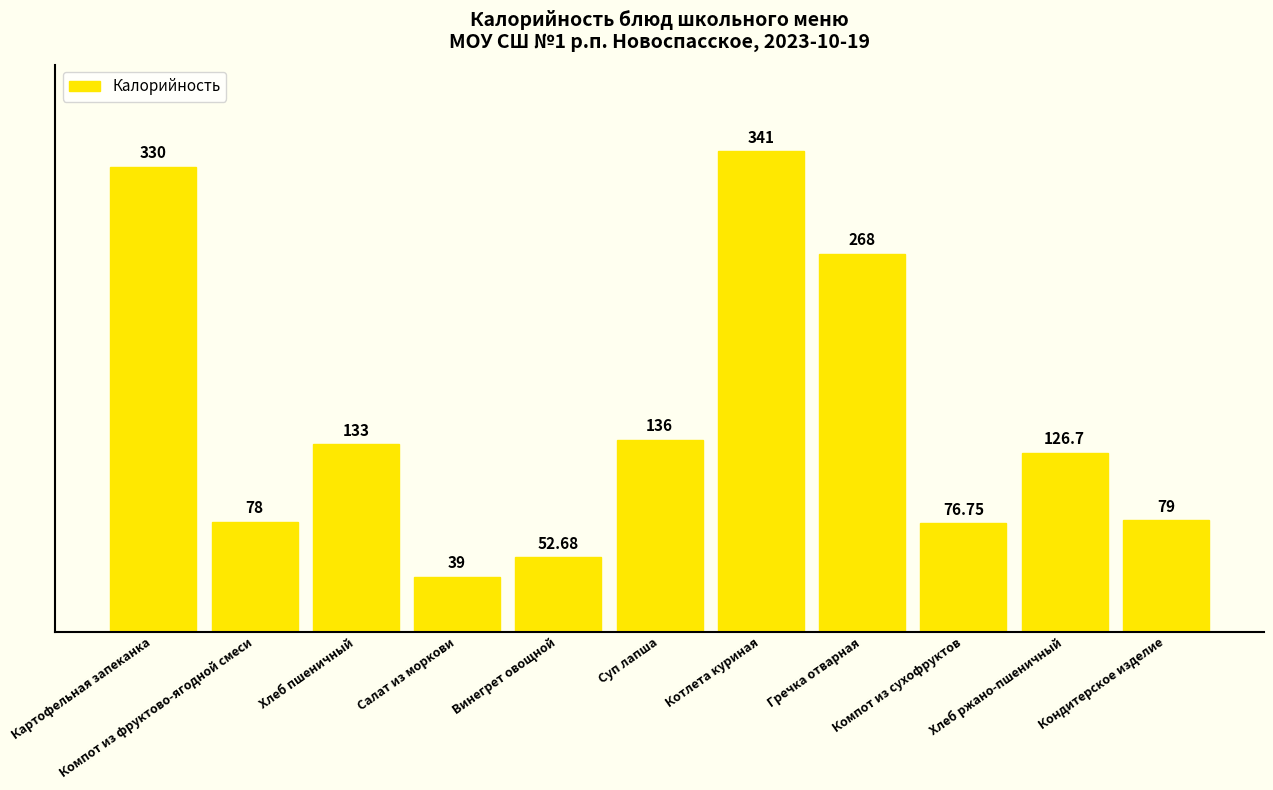

What position from the right is Компот из сухофруктов?

3